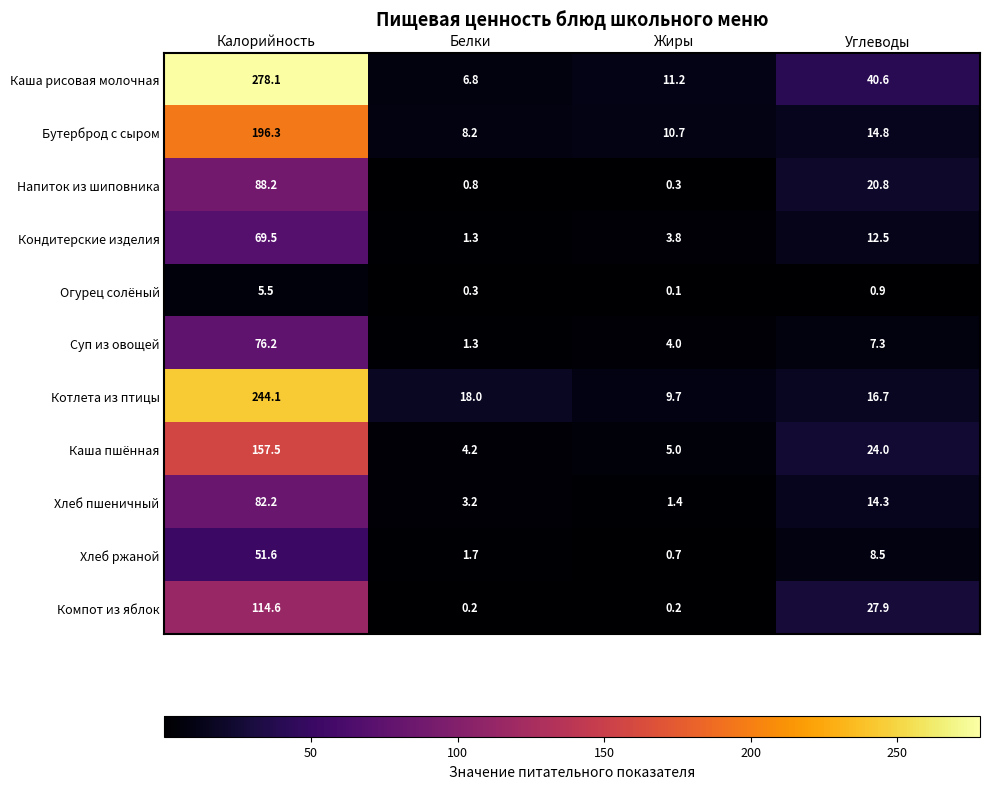

The Хлеб ржаной series shows 51.6 at Калорийность. True or false?

True